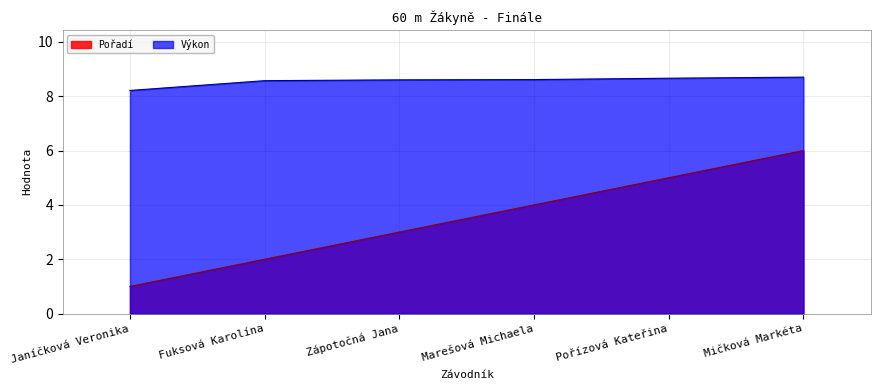

List the labels in order of Výkon value, largest first.

Mičková Markéta, Pořízová Kateřina, Marešová Michaela, Zápotočná Jana, Fuksová Karolína, Janíčková Veronika